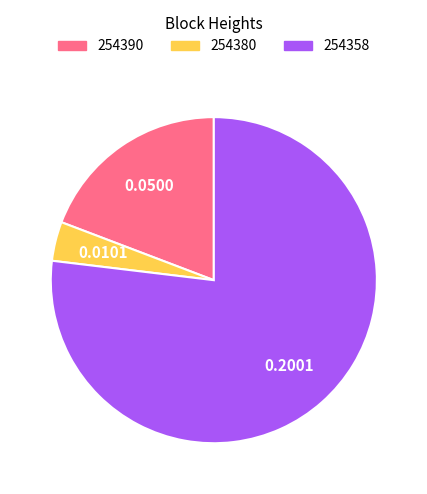

Is the sum of 254358 and 254380 greater than half?

Yes